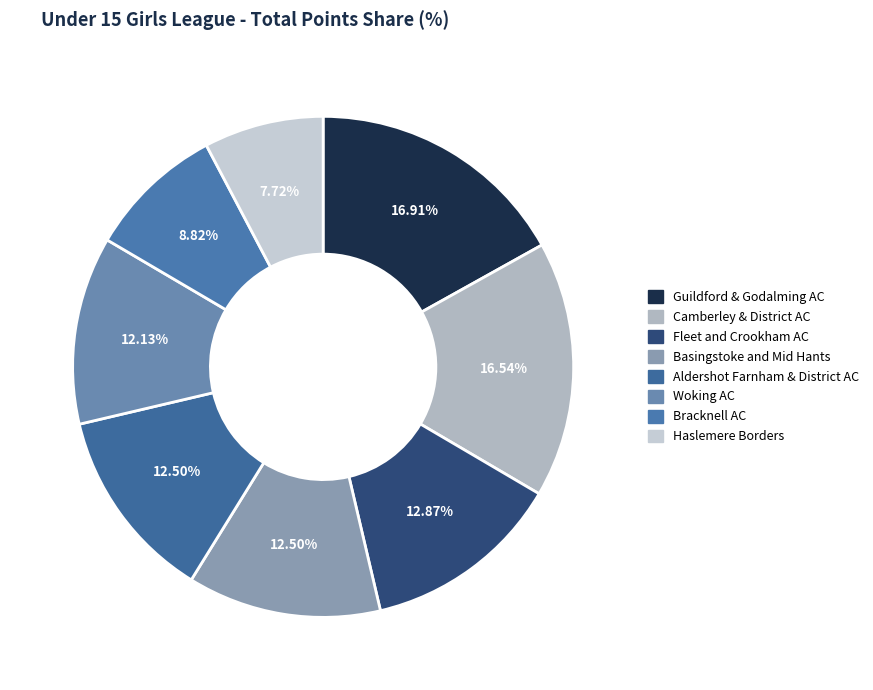

How many slices are in this pie chart?

8